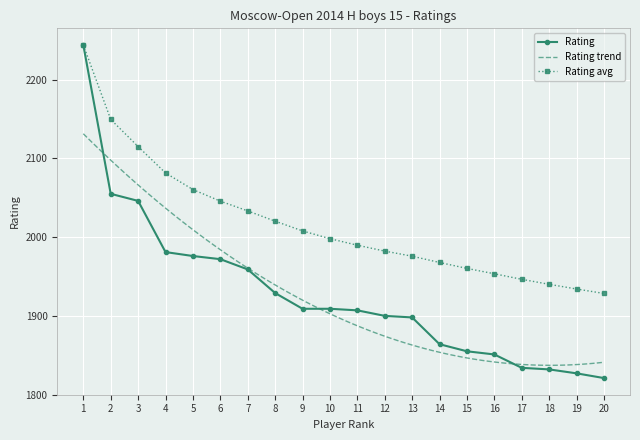

Is this an area chart (filled region under the line)?

No